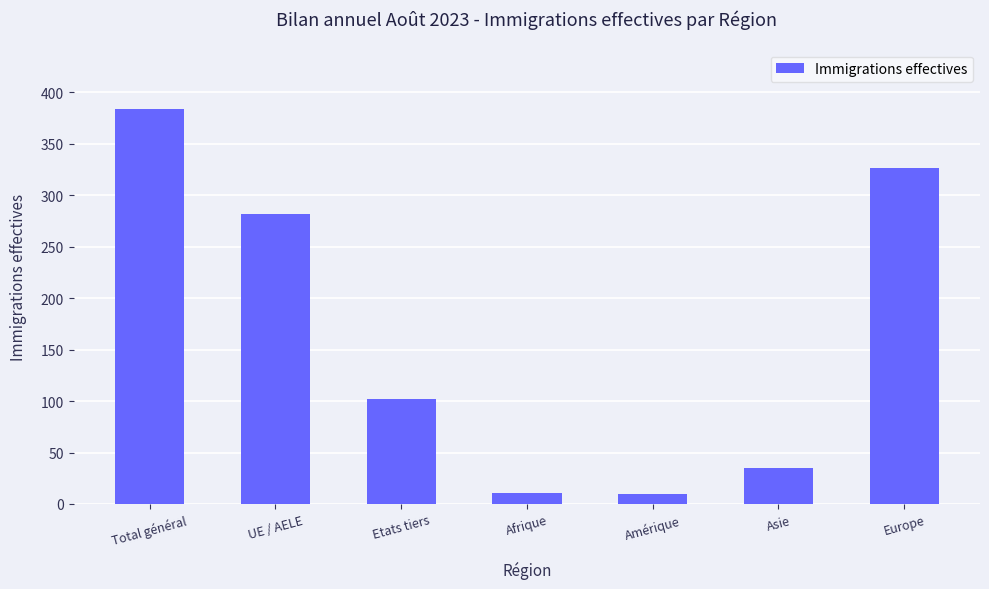

What is the change in value from UE / AELE to Asie?

-247